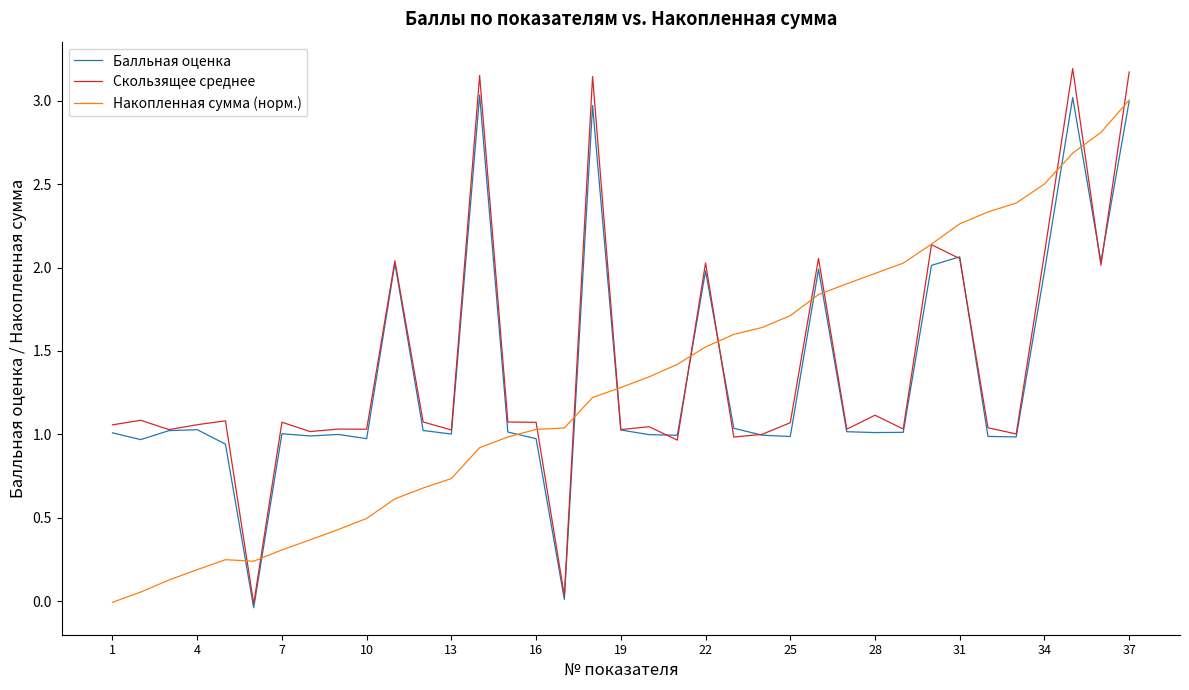

Which series has the widest spread of values?

Скользящее среднее